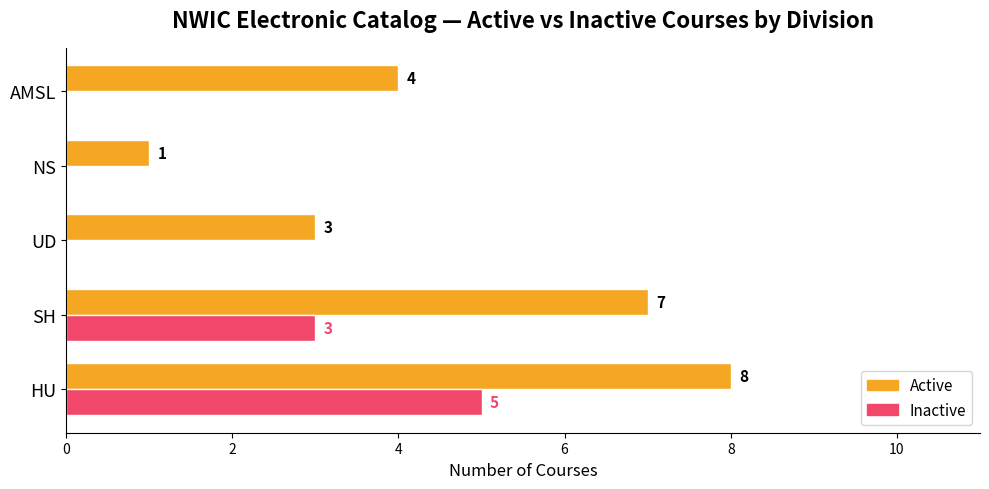

Count the number of data series in this chart.

2